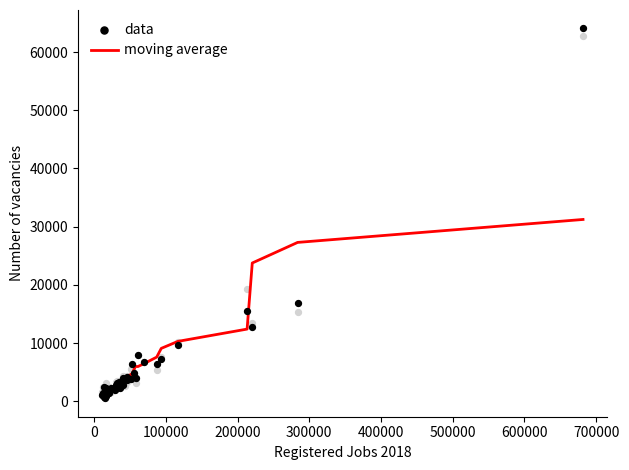

Which series has the widest spread of Y values?

data